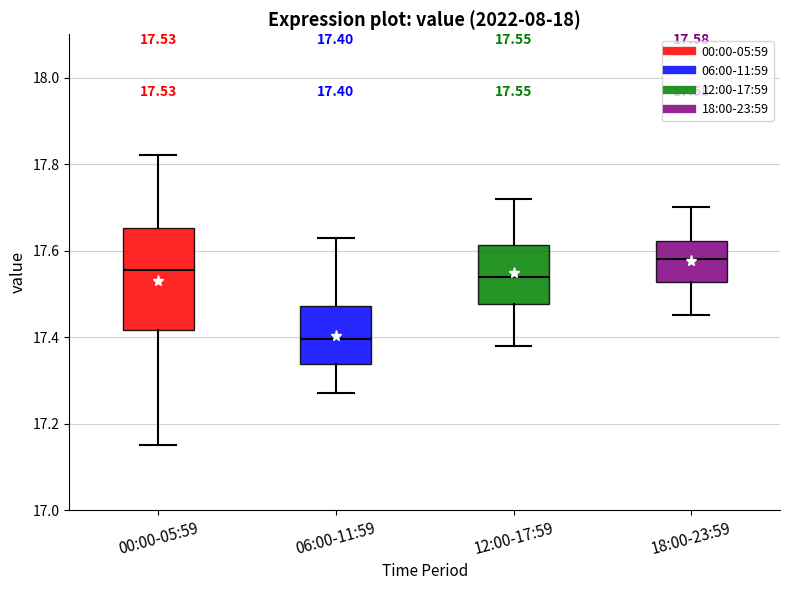

Which box's median line is the lowest?

06:00-11:59